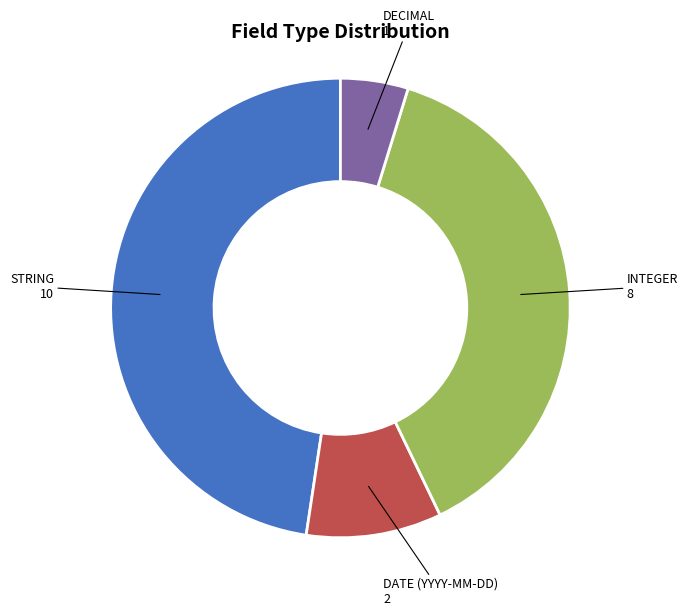

Which category has the biggest portion of the pie?

STRING